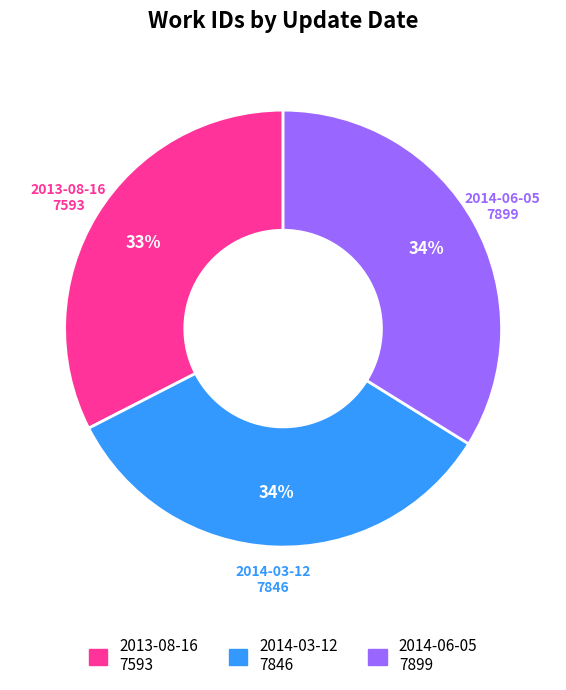

How many segments does this pie chart have?

3